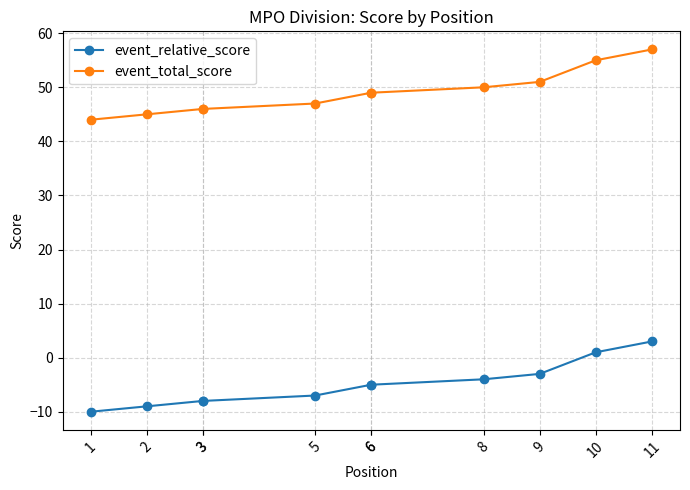

The value of event_relative_score at 10 is 1. True or false?

True